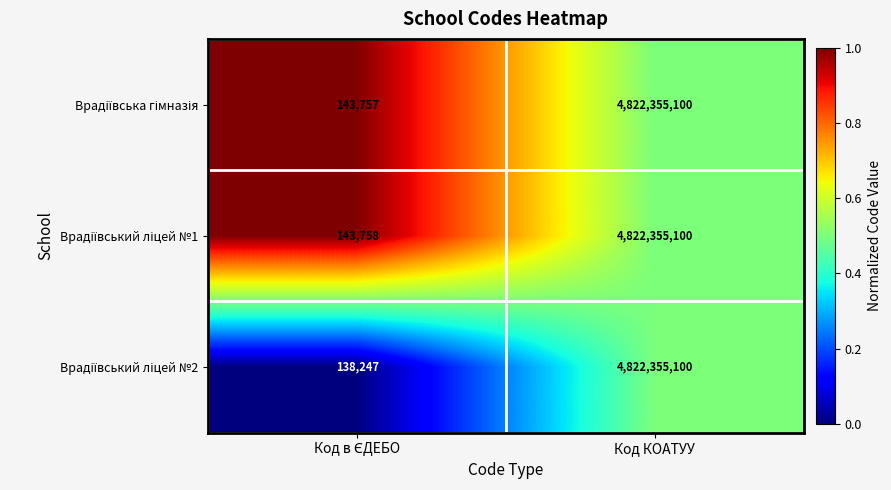

What is the maximum value shown in the chart?

4822355100